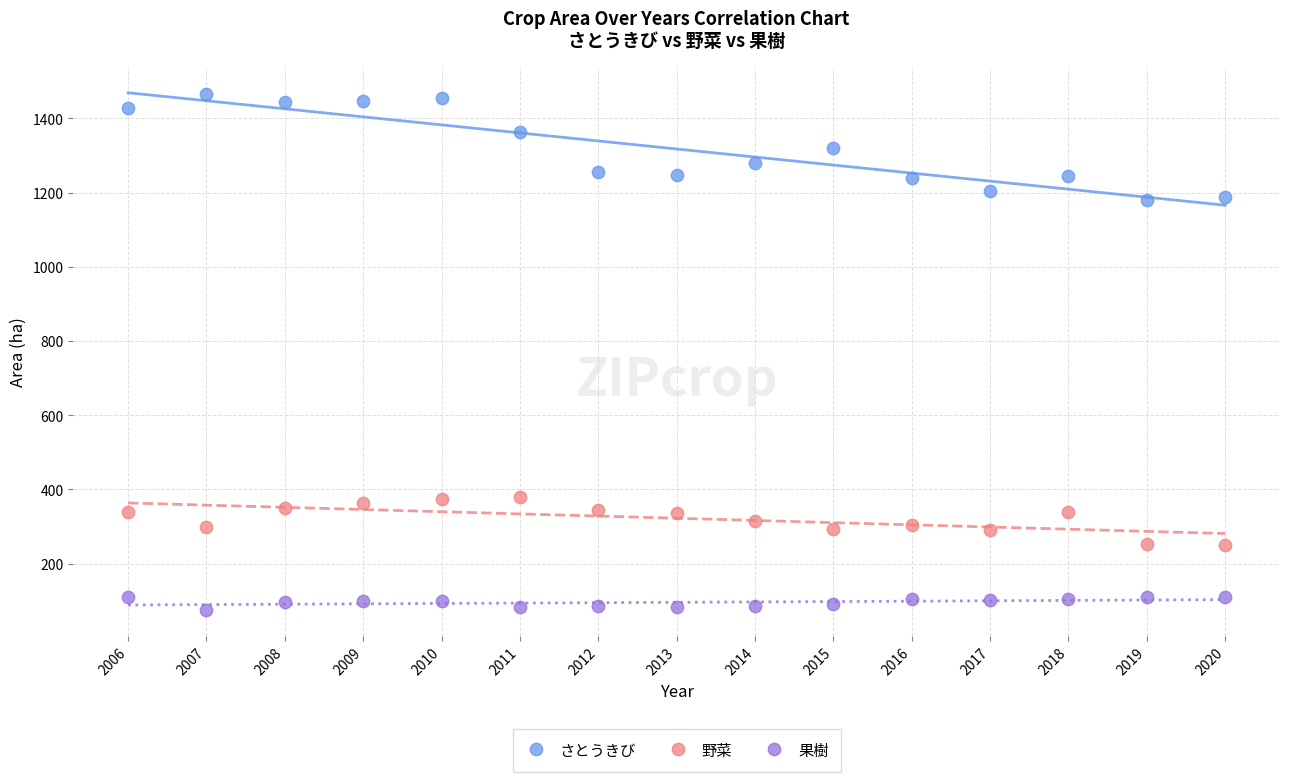

Which series reaches the minimum Y coordinate?

果樹